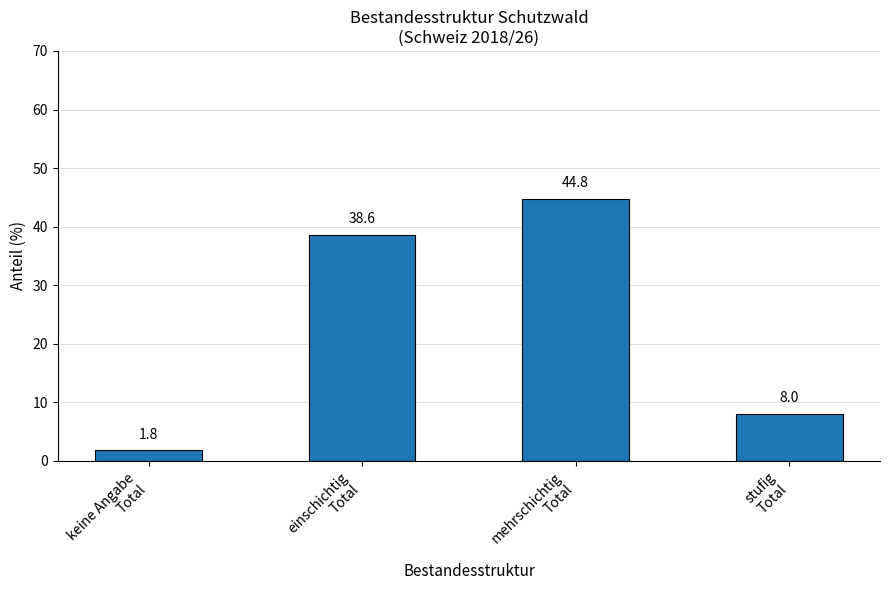

What is the difference between the maximum and second lowest values?

36.8